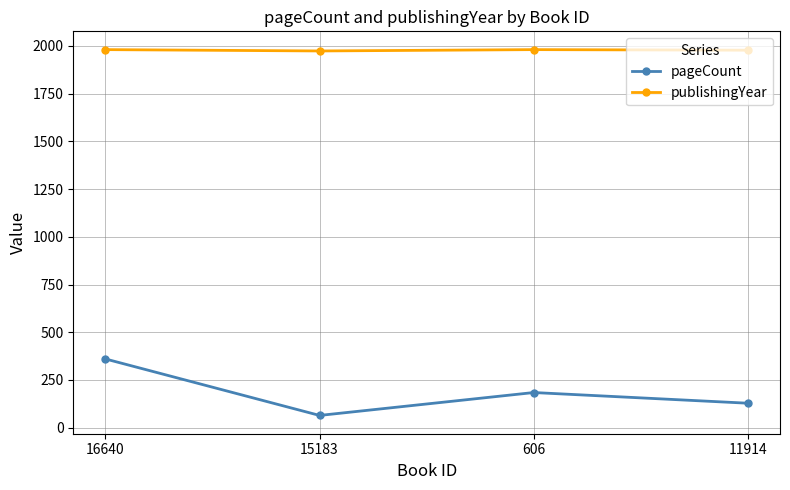

Which series has the largest total across all categories?

publishingYear